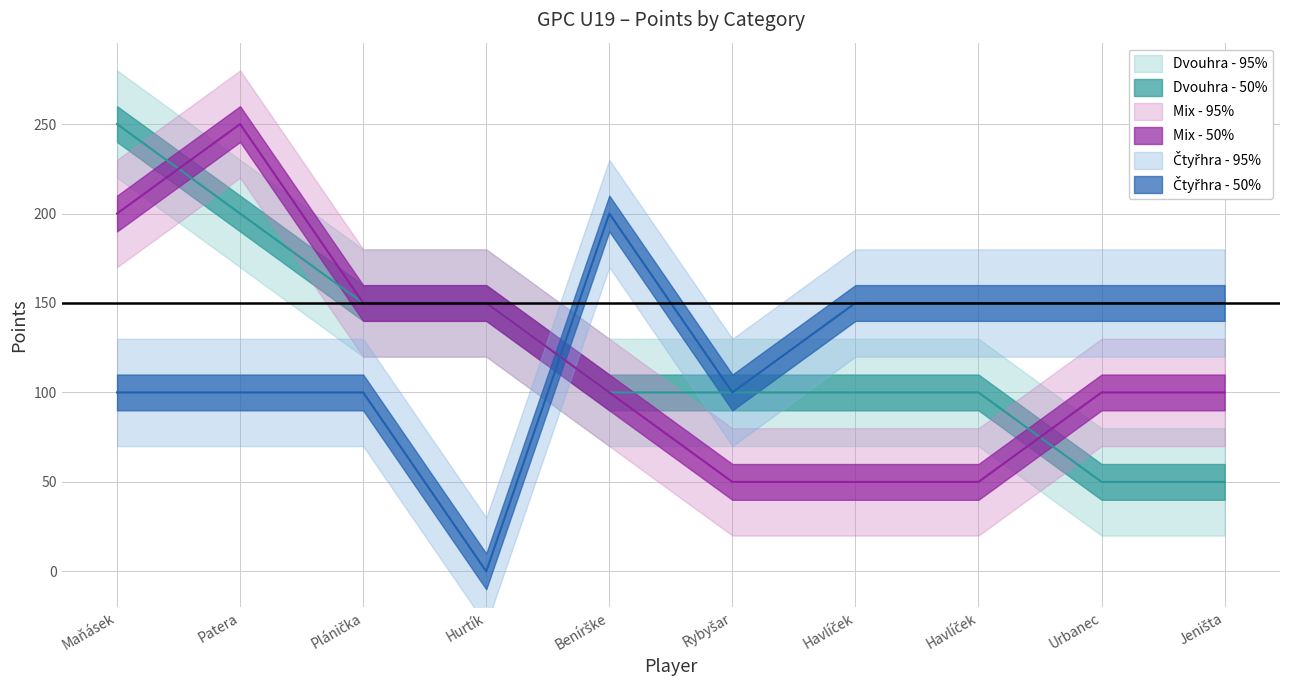

How many values in the Mix Body series are below 100?

3